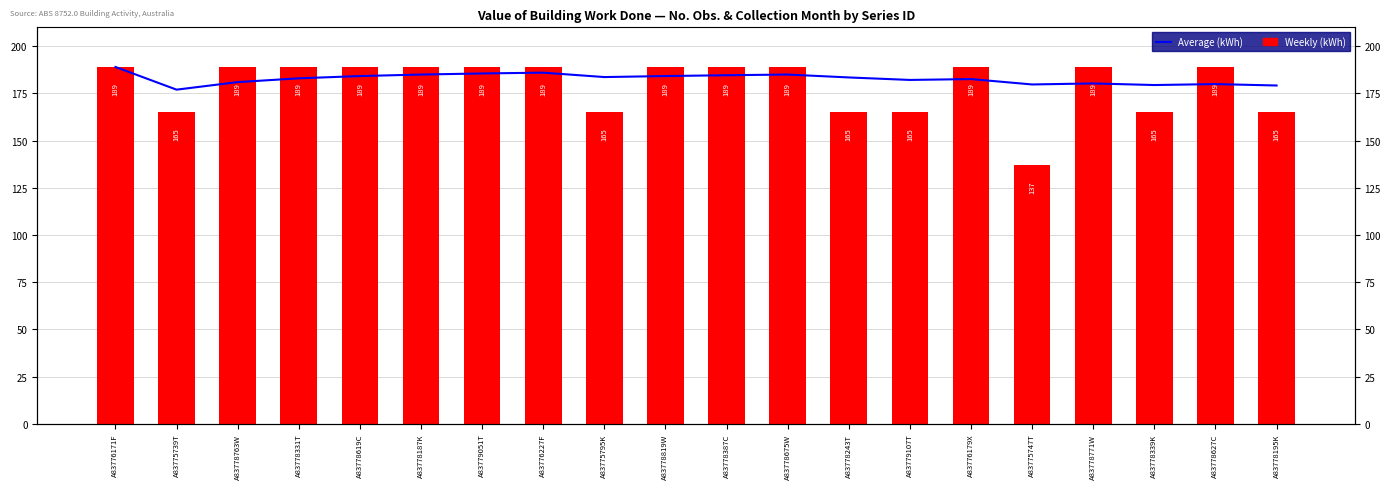

The value of Weekly (kWh) at A83778331T is 189.0. True or false?

True